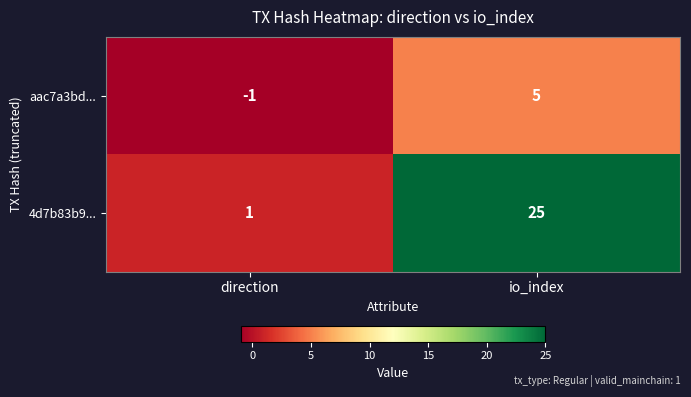

Is it true that aac7a3bd... equals -1 at direction?

True